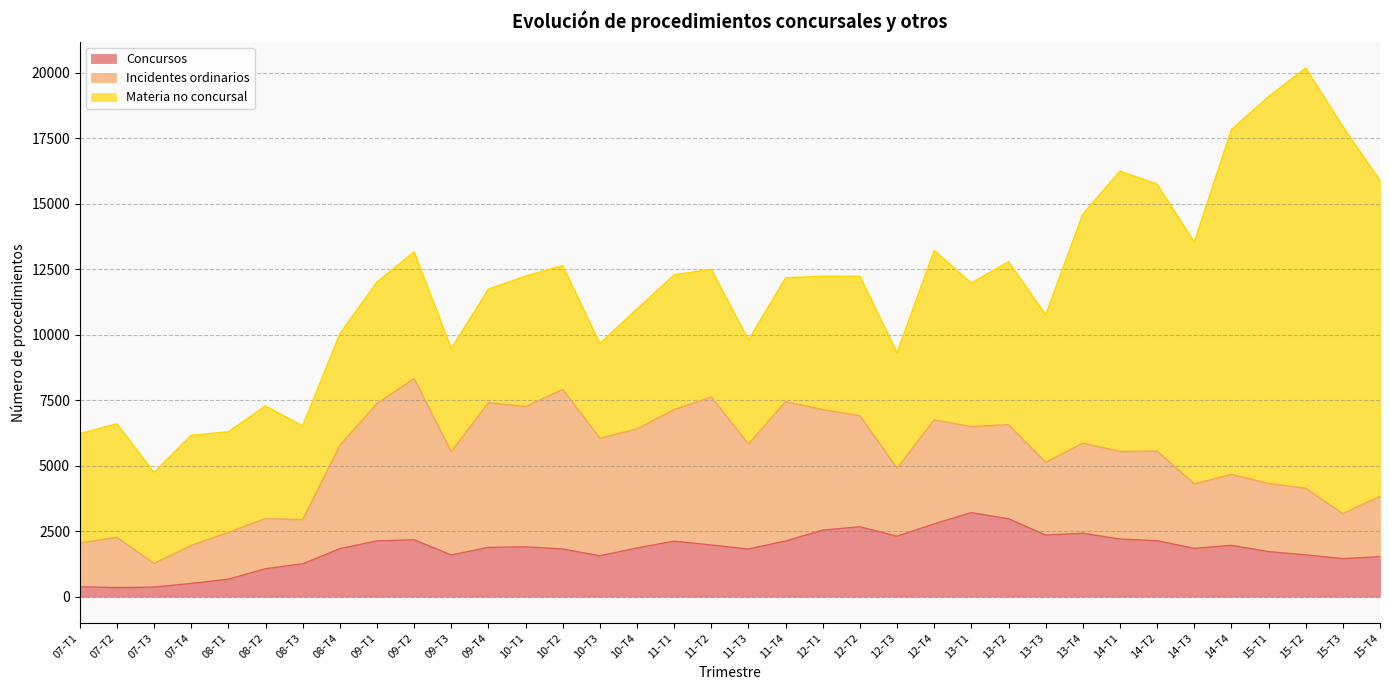

List the series in order of their peak value, lowest first.

Concursos, Incidentes ordinarios, Materia no concursal